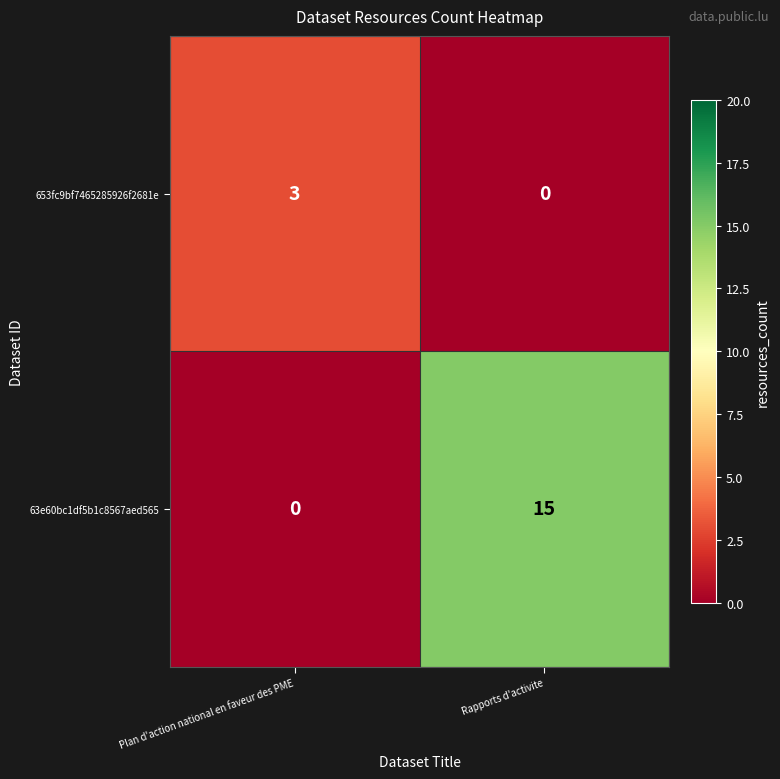

True or false: 63e60bc1df5b1c8567aed565 has a value of 25 at Rapports d'activite.

False